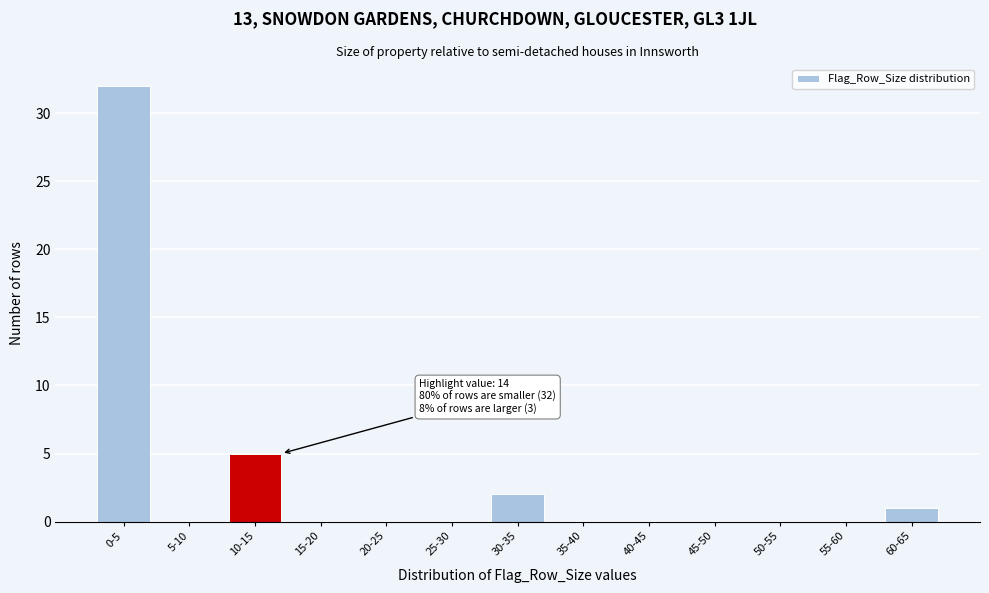

Approximately how many times larger is the value at 10-15 compared to 30-35?

2.5